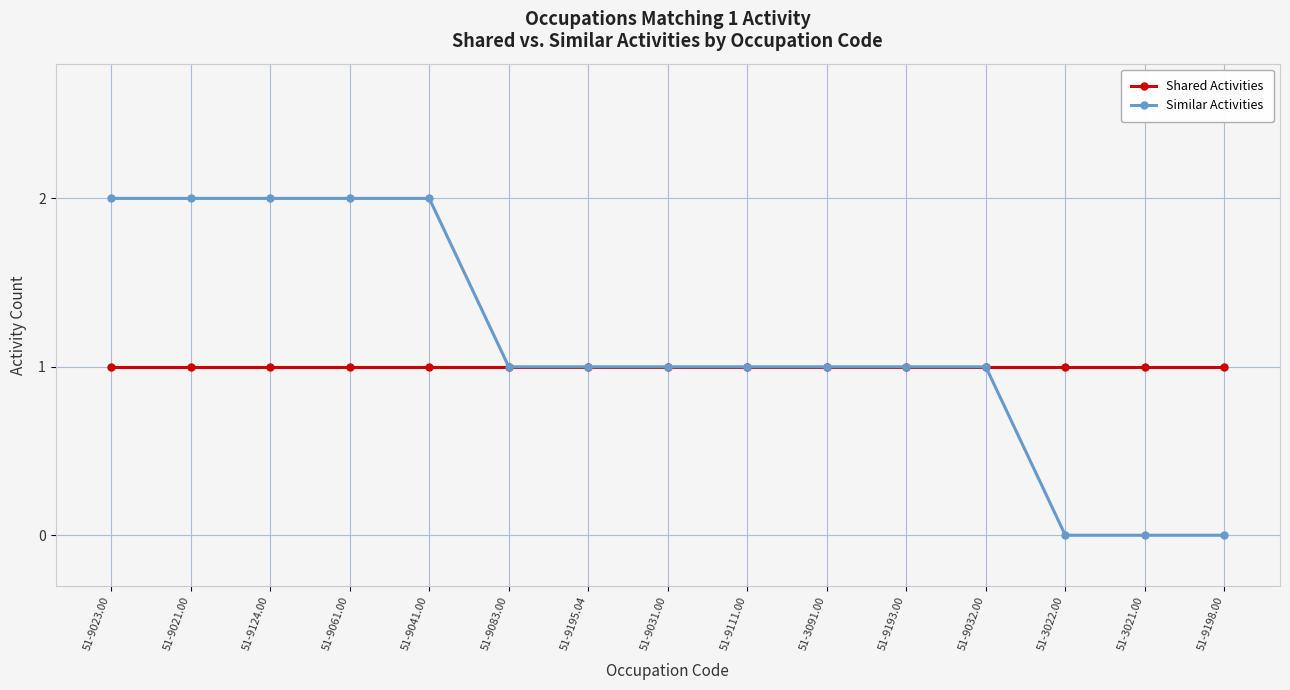

The value of Shared Activities at 51-3021.00 is 1. True or false?

True